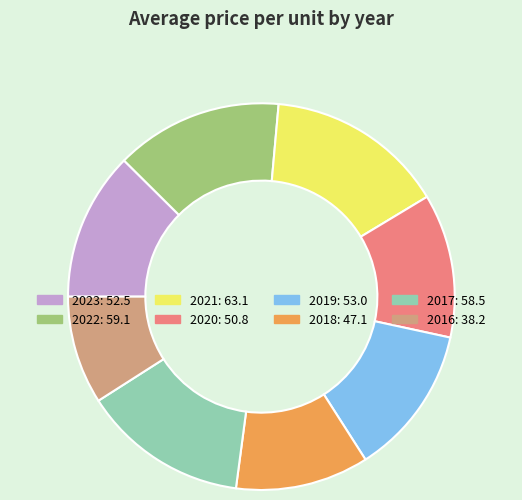

True or false: 2022 accounts for 14% of the total.

True